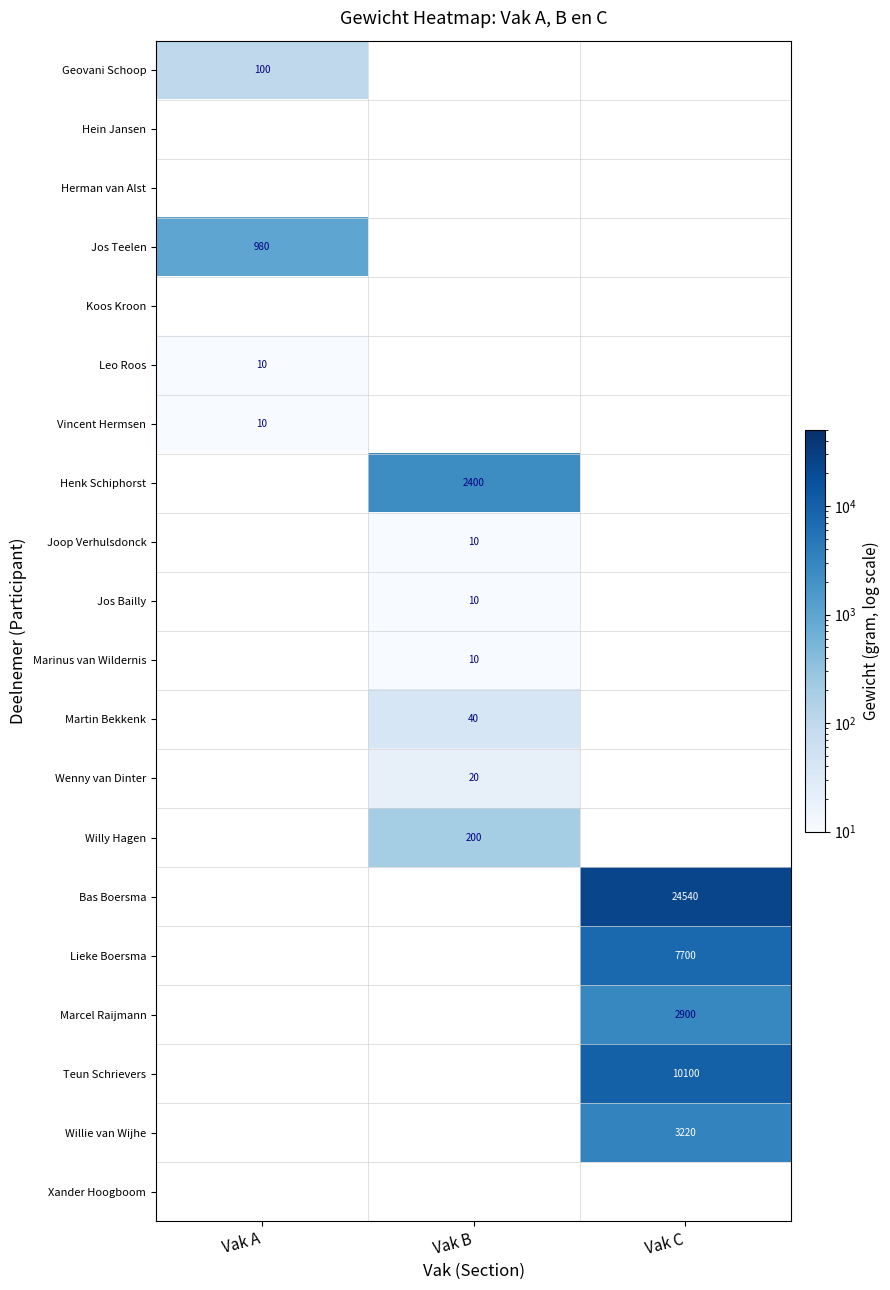

Is it true that Jos Bailly equals 2 at Vak B?

False